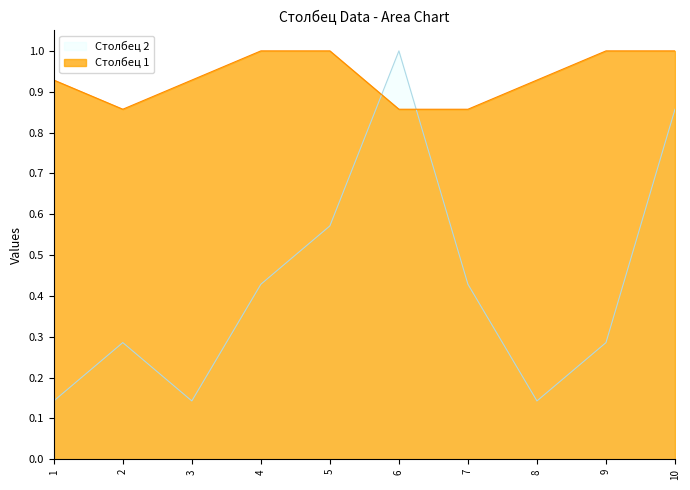

True or false: Столбец 1 has more than 0 points higher than both neighbors.

False